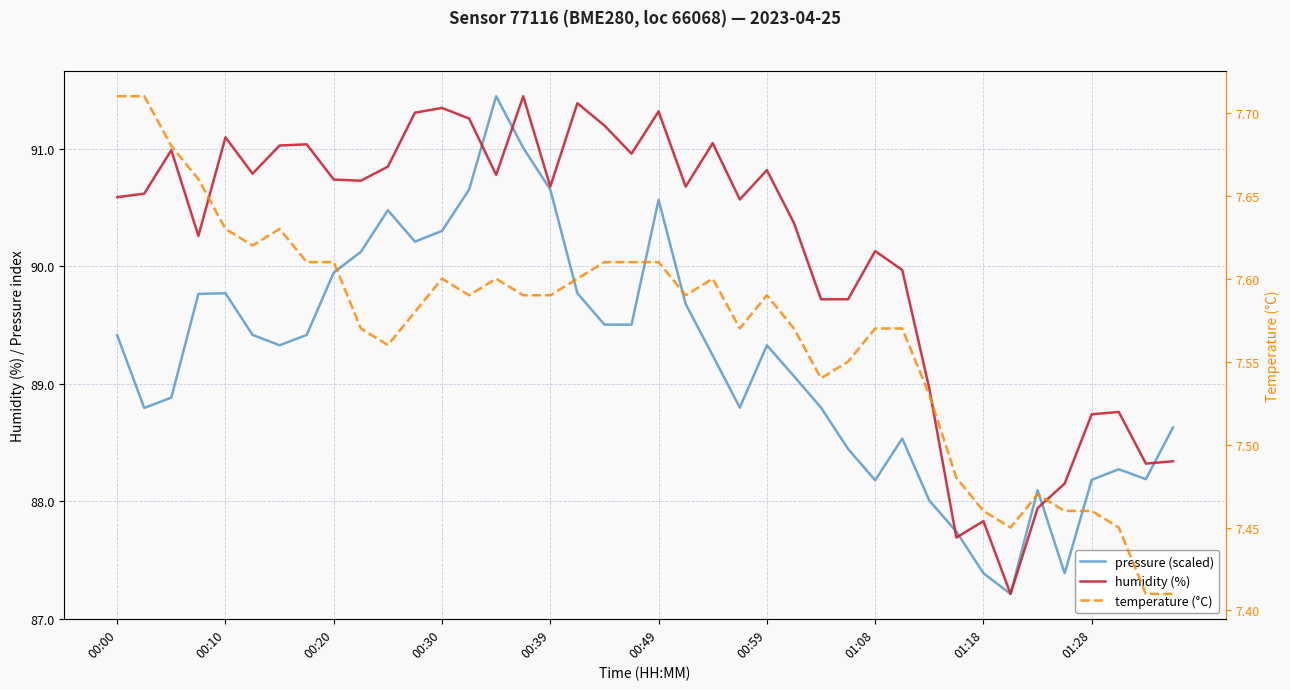

Read the pressure (scaled) value at 01:18.

87.4